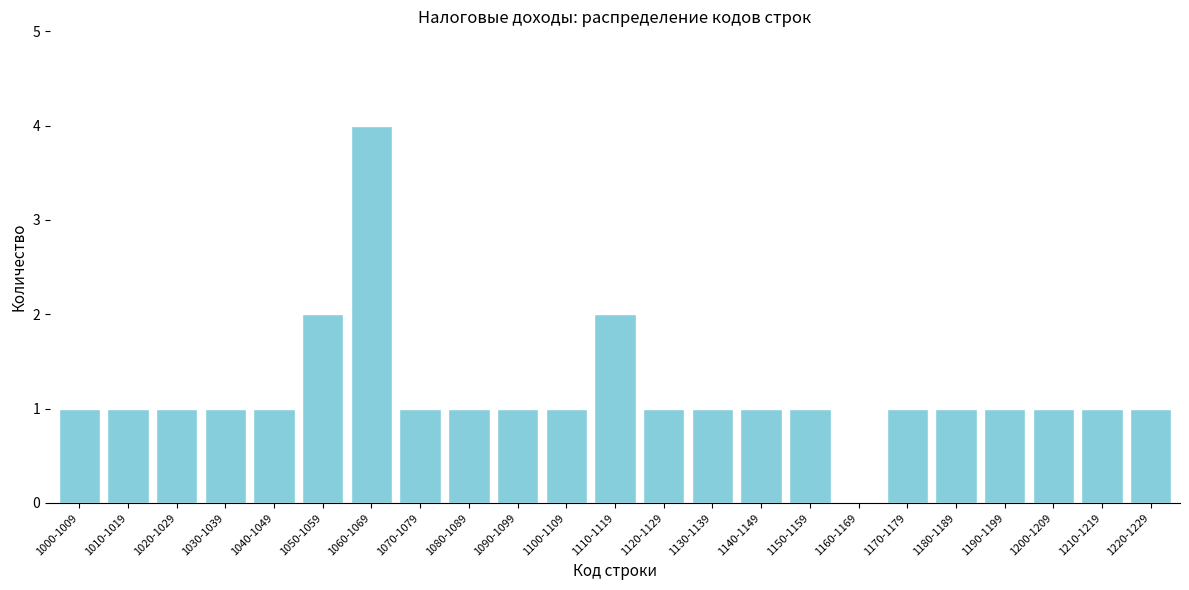

Reading left to right, transcribe all the data shown in this chart.

1000-1009=1	1010-1019=1	1020-1029=1	1030-1039=1	1040-1049=1	1050-1059=2	1060-1069=4	1070-1079=1	1080-1089=1	1090-1099=1	1100-1109=1	1110-1119=2	1120-1129=1	1130-1139=1	1140-1149=1	1150-1159=1	1160-1169=0	1170-1179=1	1180-1189=1	1190-1199=1	1200-1209=1	1210-1219=1	1220-1229=1